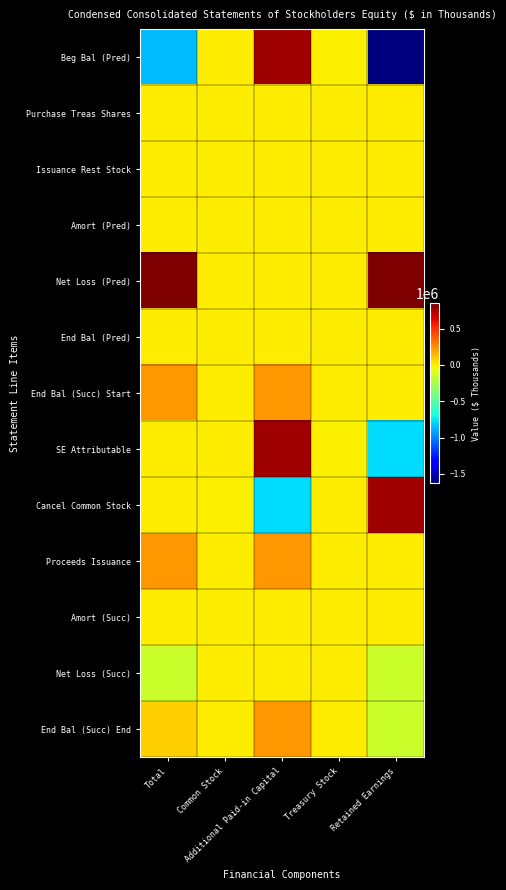

Reading left to right, extract all data points from this chart.

Beg Bal (Pred): Total=-852724	Common Stock=448	Additional Paid-in Capital=776358	Treasury Stock=-2491	Retained Earnings=-1627039
Purchase Treas Shares: Total=-5	Common Stock=0	Additional Paid-in Capital=0	Treasury Stock=-5	Retained Earnings=0
Issuance Rest Stock: Total=0	Common Stock=2	Additional Paid-in Capital=-2	Treasury Stock=0	Retained Earnings=0
Amort (Pred): Total=1118	Common Stock=0	Additional Paid-in Capital=1118	Treasury Stock=0	Retained Earnings=0
Net Loss (Pred): Total=851611	Common Stock=0	Additional Paid-in Capital=0	Treasury Stock=0	Retained Earnings=851611
End Bal (Pred): Total=0	Common Stock=0	Additional Paid-in Capital=0	Treasury Stock=0	Retained Earnings=0
End Bal (Succ) Start: Total=229399	Common Stock=100	Additional Paid-in Capital=229299	Treasury Stock=0	Retained Earnings=0
SE Attributable: Total=0	Common Stock=450	Additional Paid-in Capital=777474	Treasury Stock=-2496	Retained Earnings=-775428
Cancel Common Stock: Total=0	Common Stock=-450	Additional Paid-in Capital=-777474	Treasury Stock=2496	Retained Earnings=775428
Proceeds Issuance: Total=229399	Common Stock=100	Additional Paid-in Capital=229299	Treasury Stock=0	Retained Earnings=0
Amort (Succ): Total=191	Common Stock=0	Additional Paid-in Capital=191	Treasury Stock=0	Retained Earnings=0
Net Loss (Succ): Total=-149601	Common Stock=0	Additional Paid-in Capital=0	Treasury Stock=0	Retained Earnings=-149601
End Bal (Succ) End: Total=79989	Common Stock=100	Additional Paid-in Capital=229490	Treasury Stock=0	Retained Earnings=-149601